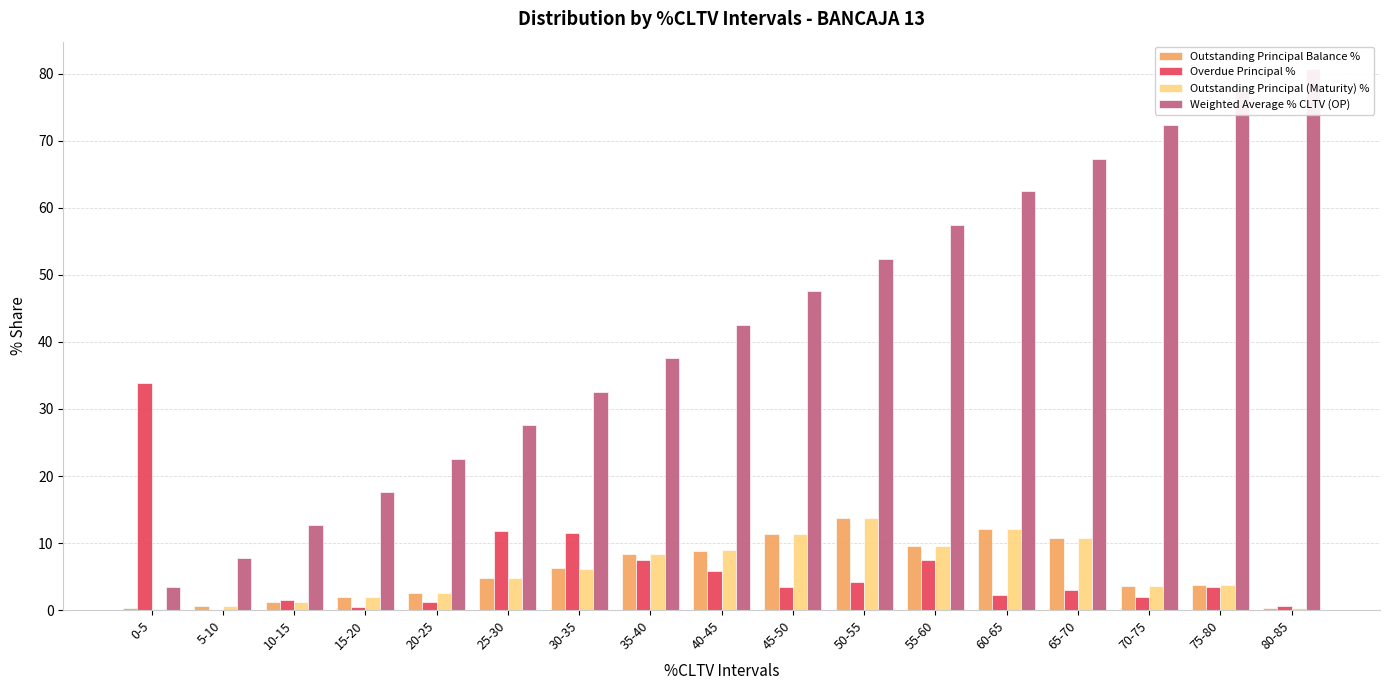

How many data points does each series have?

17